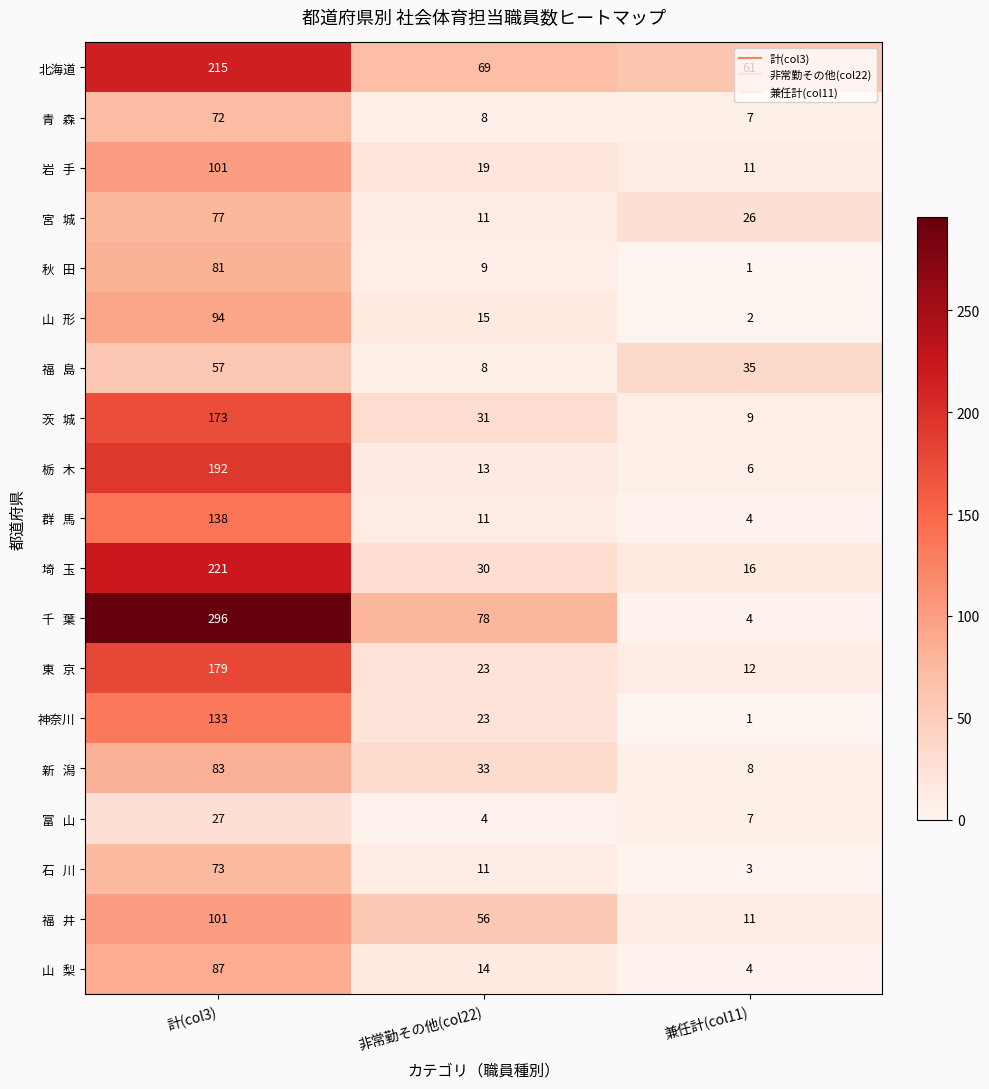

At which category is the sum across all series the highest?

計(col3)